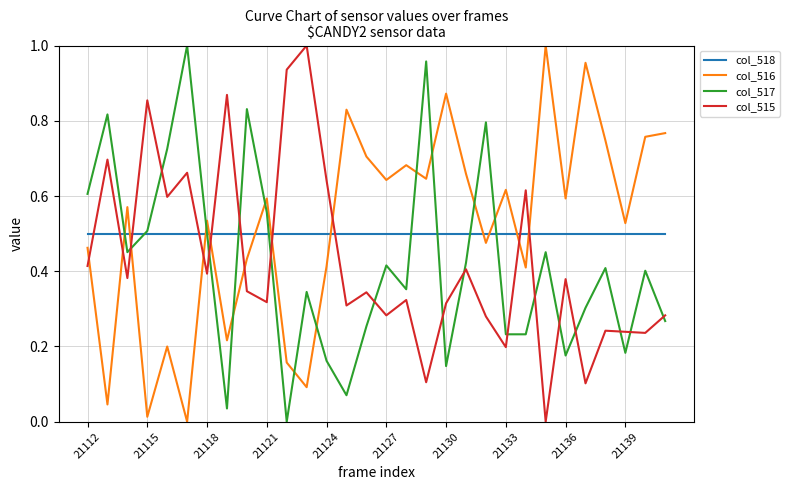

Does the chart display data point markers on the line(s)?

No